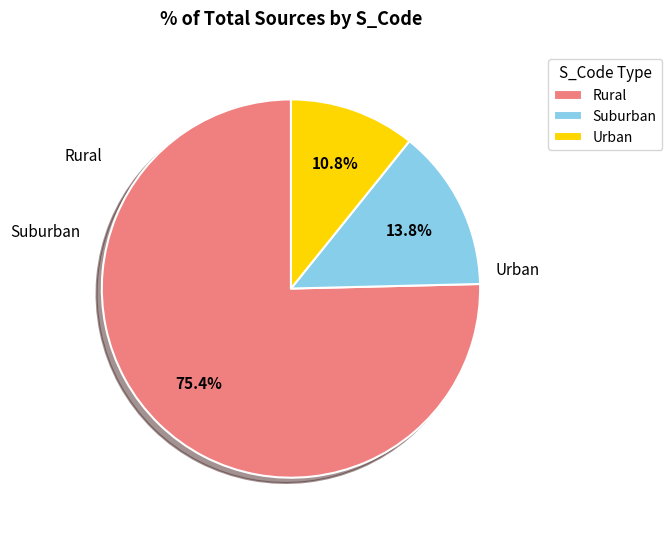

Count the number of slices in the pie.

3